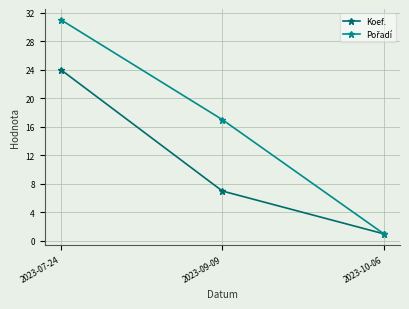

What is the label of the 2nd point from the left?

2023-09-09